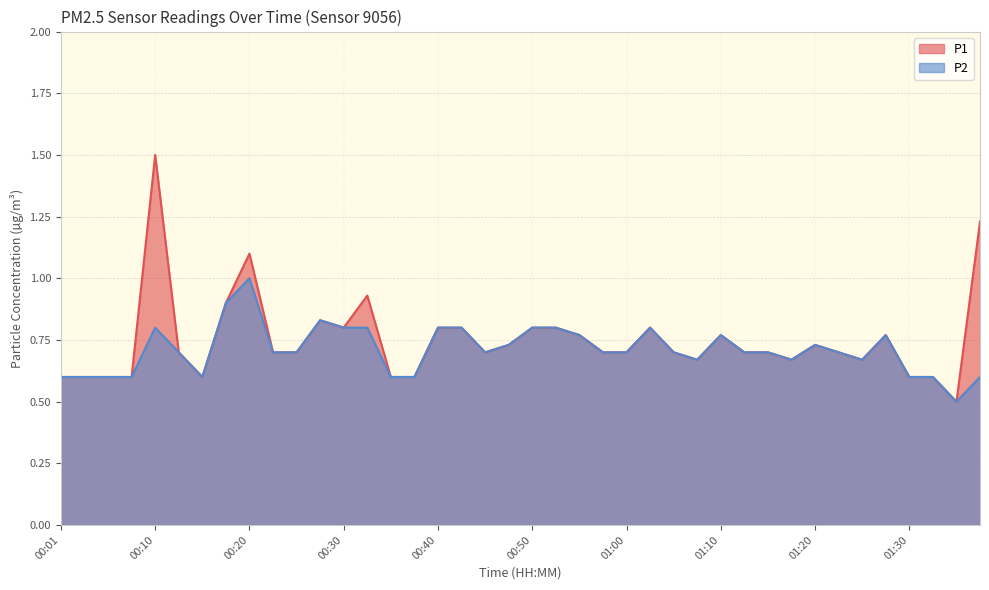

What are all the series names shown in the legend?

P1, P2